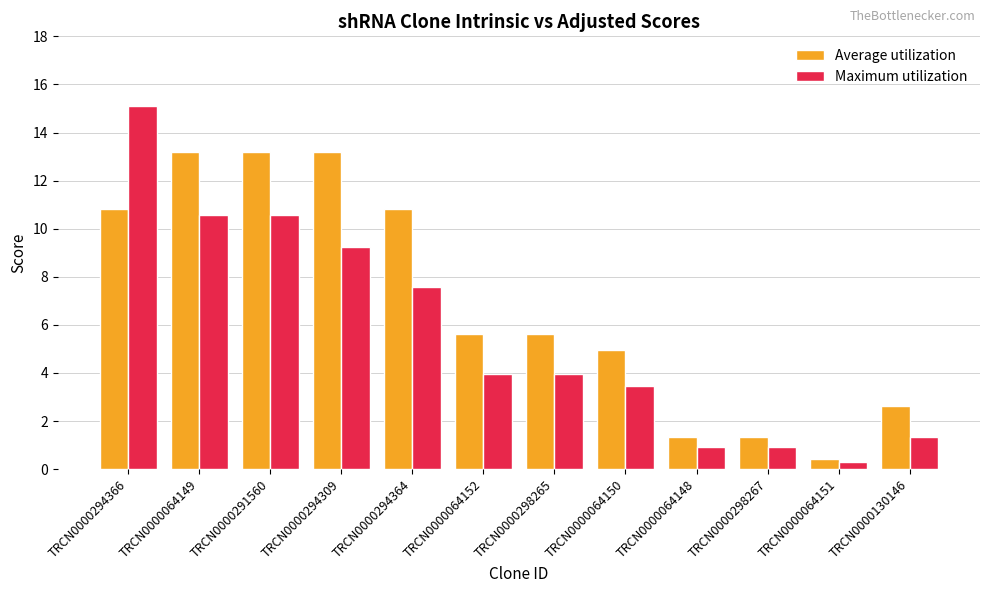

Between TRCN0000294366 and TRCN0000064150, which series saw the biggest shift?

Maximum utilization